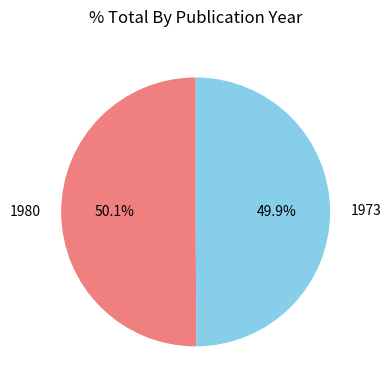

Does any single category account for the majority?

Yes